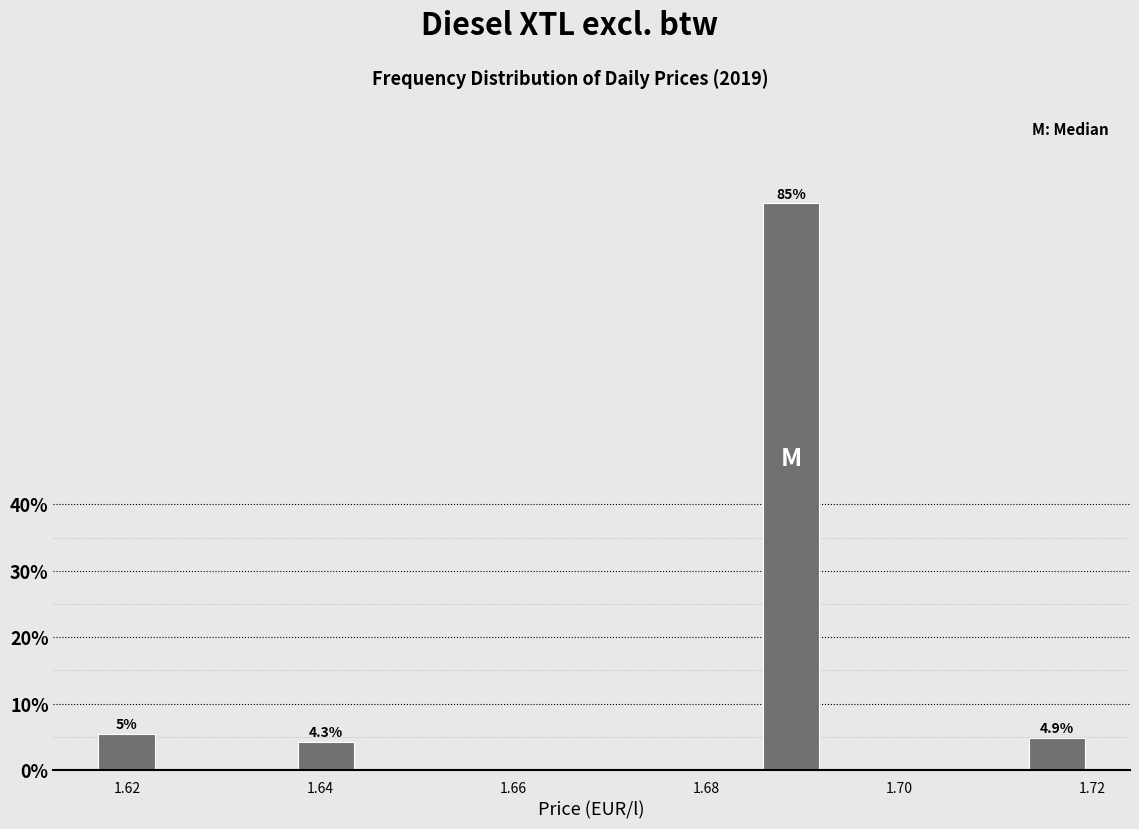

Around what value on the x-axis is the tallest bar? Give the approximate position of its centre, as read against the axis.

1.688